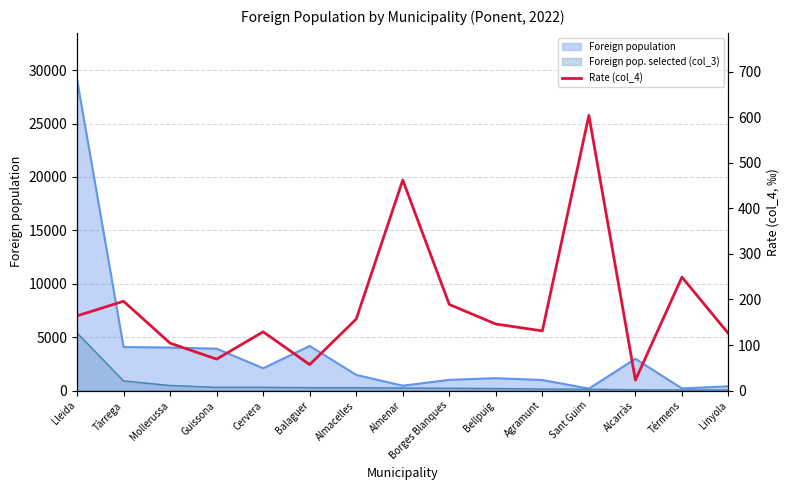

What is the difference between the maximum and minimum values?

581